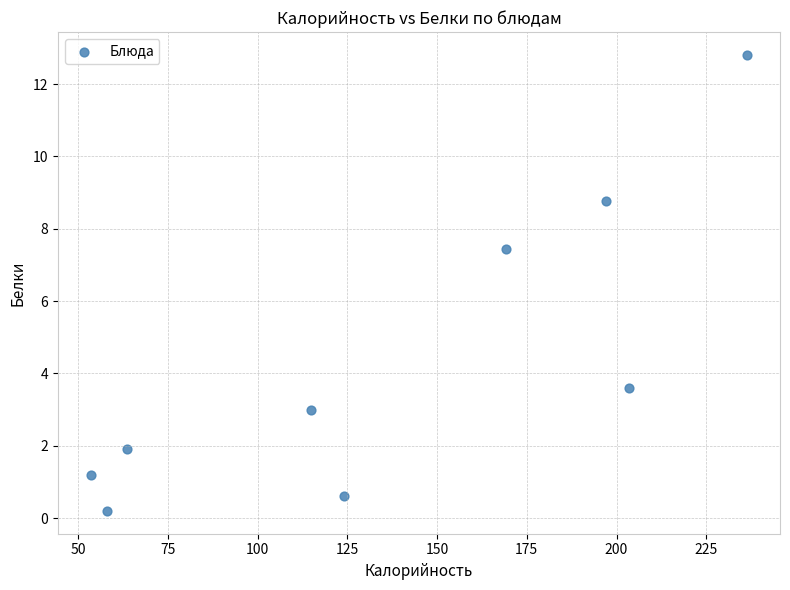

What is the average X value?

135.5